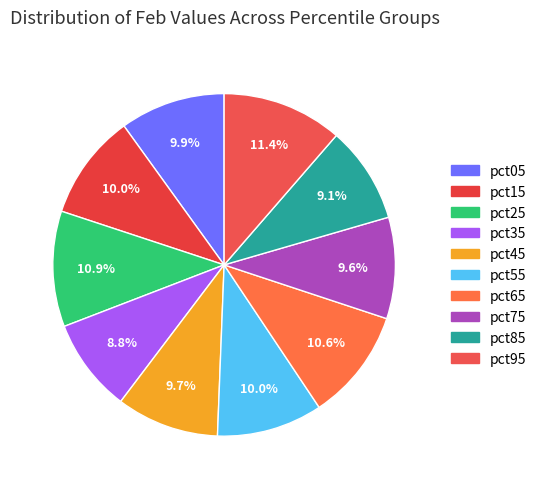

Between pct95 and pct35, which is larger?

pct95